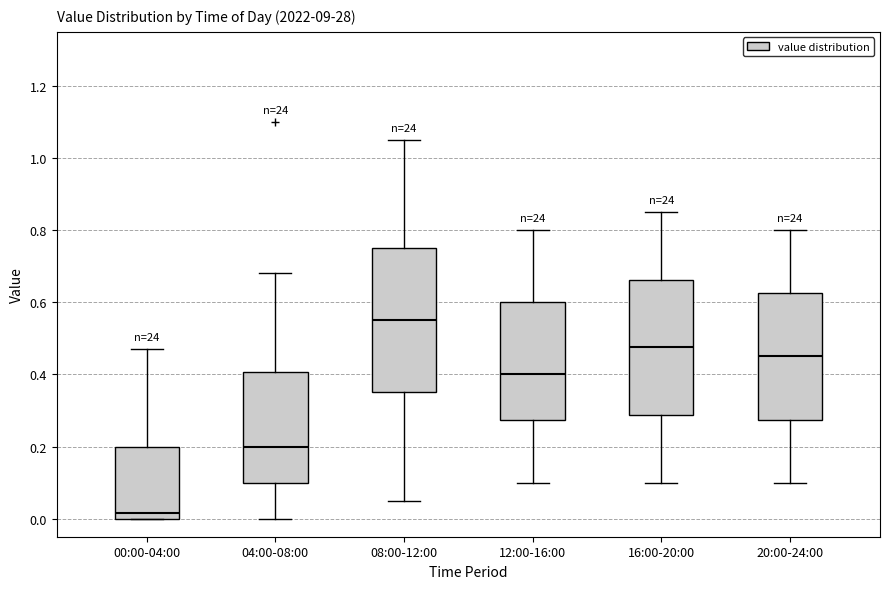

Reading left to right, read every box against the y-axis: the position of its median line, the range the box covers, and the ends of its whiskers. The values are not printed on the chart, so give them approximately, as read against the axis.

00:00-04:00: median 0.02, box 0.00 to 0.20, whiskers 0.00 to 0.48
04:00-08:00: median 0.20, box 0.10 to 0.40, whiskers 0.00 to 0.68
08:00-12:00: median 0.56, box 0.36 to 0.76, whiskers 0.06 to 1.06
12:00-16:00: median 0.40, box 0.28 to 0.60, whiskers 0.10 to 0.80
16:00-20:00: median 0.48, box 0.28 to 0.66, whiskers 0.10 to 0.86
20:00-24:00: median 0.46, box 0.28 to 0.62, whiskers 0.10 to 0.80